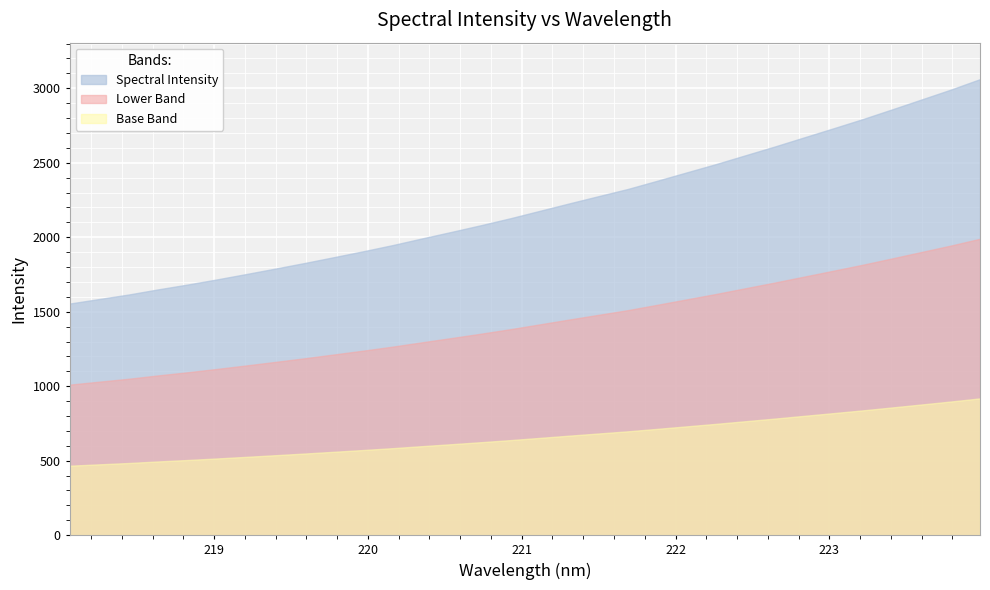

True or false: there are more than 1 points higher than both neighbors.

False